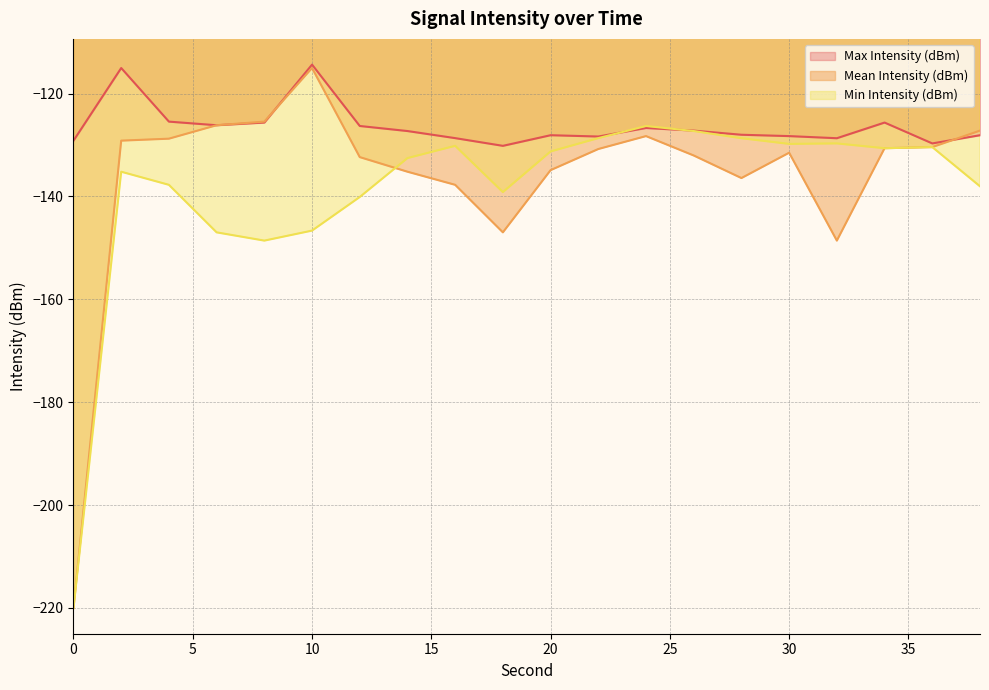

The value of Max Intensity (dBm) at 26 is -127.2. True or false?

True